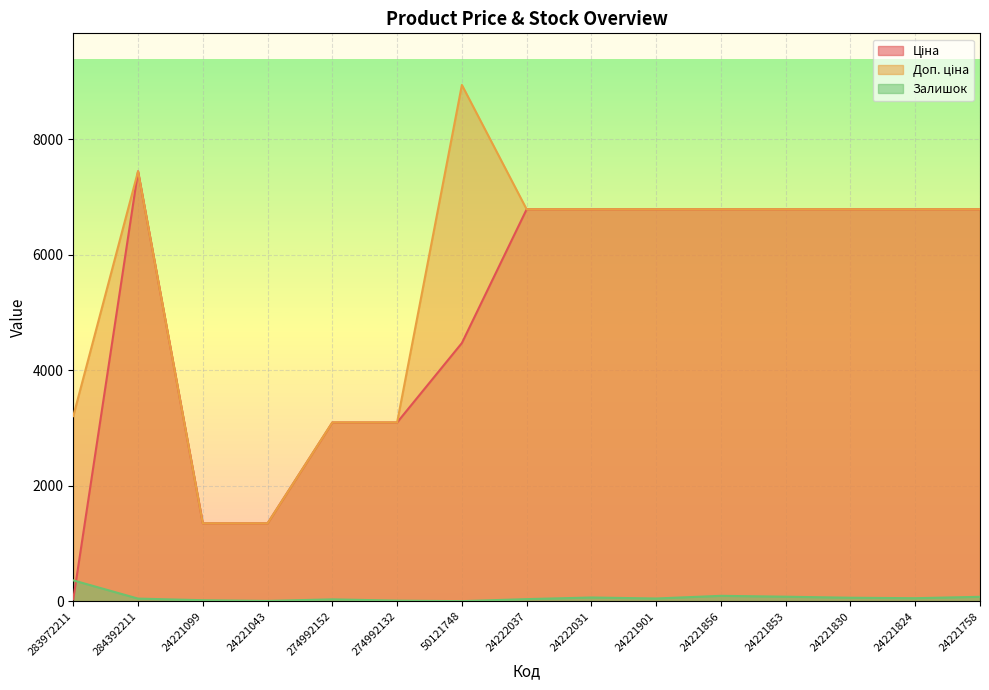

What is the value of the Залишок point at the 2nd from the left?

44.0